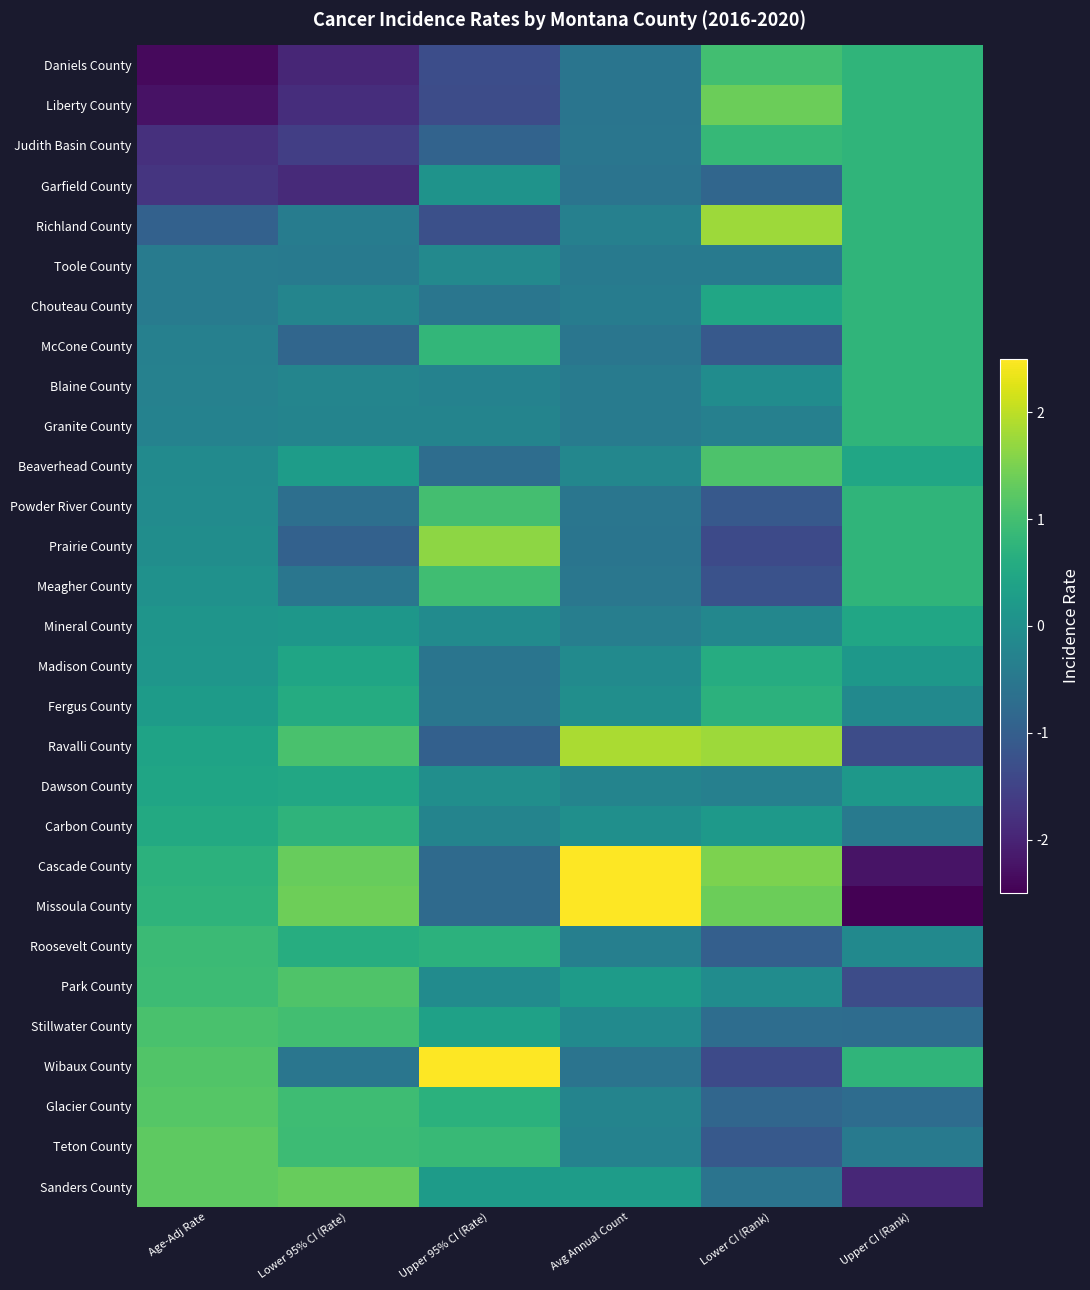

At how many categories does at least one series exceed 1?

5